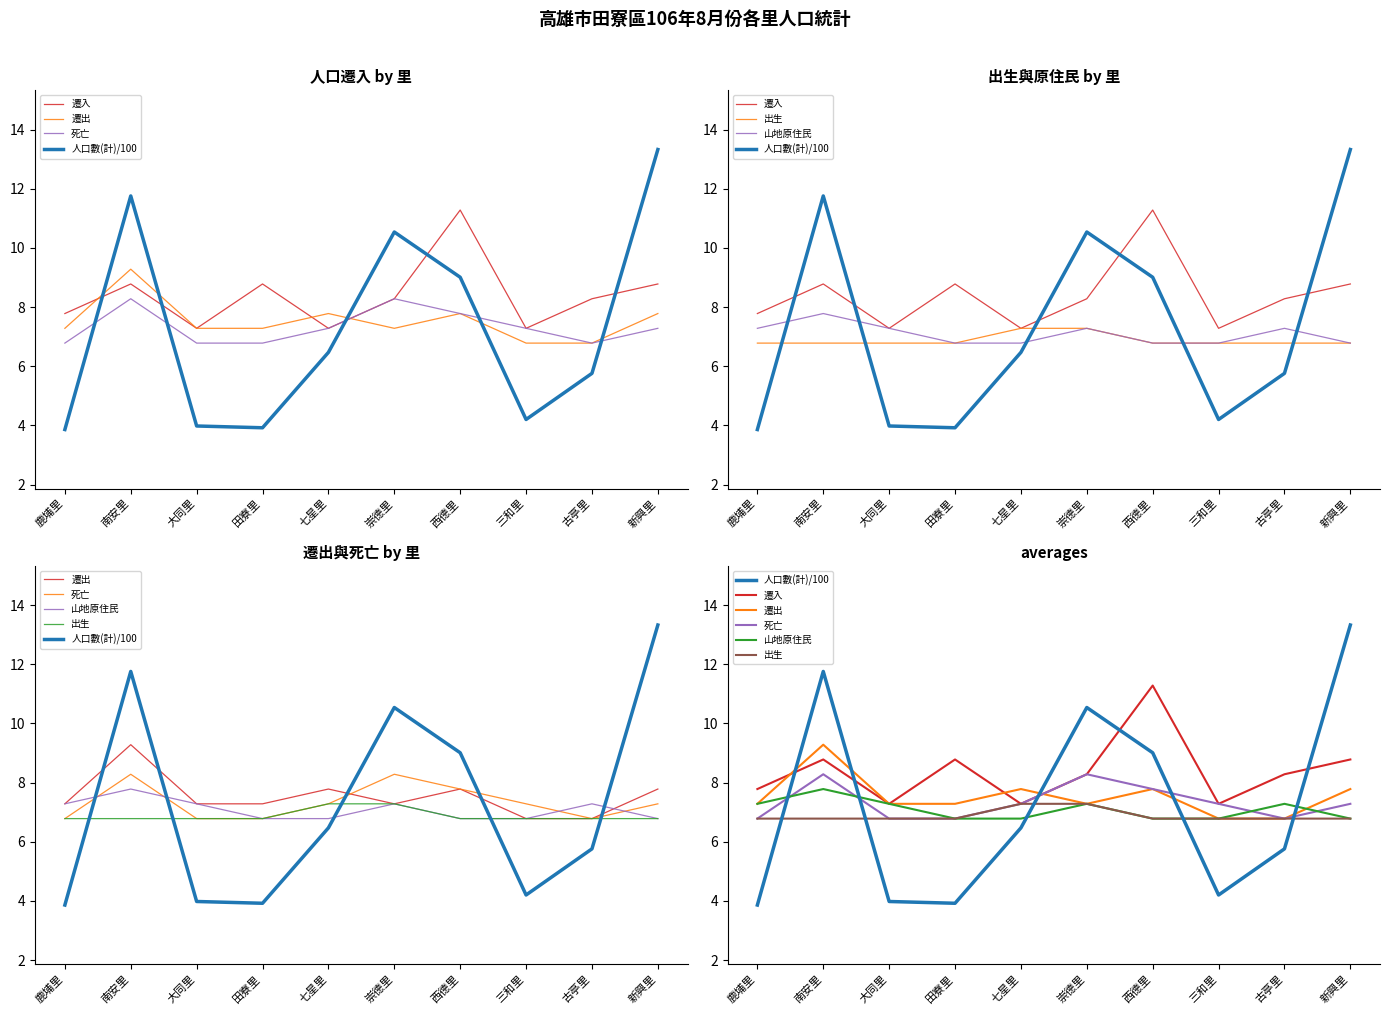

What are all the series names shown in the legend?

遷入, 遷出, 死亡, 人口數(計)/100, 出生, 山地原住民